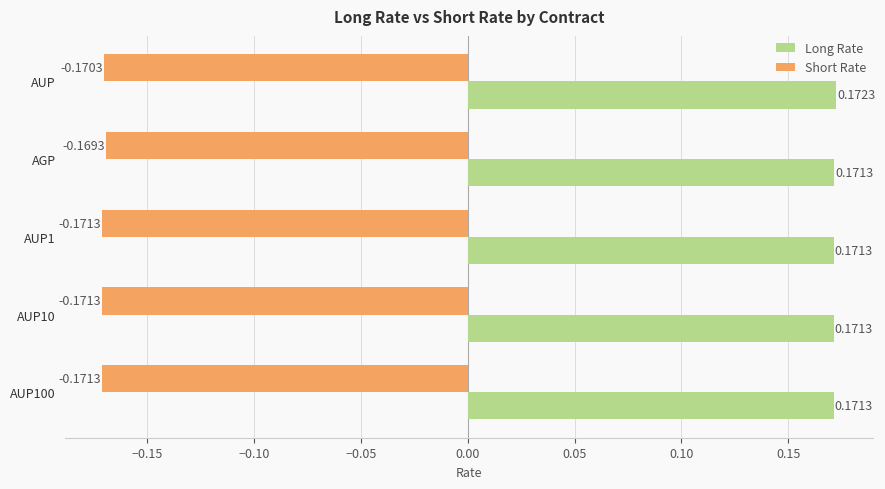

Which series has the widest spread of values?

Short Rate